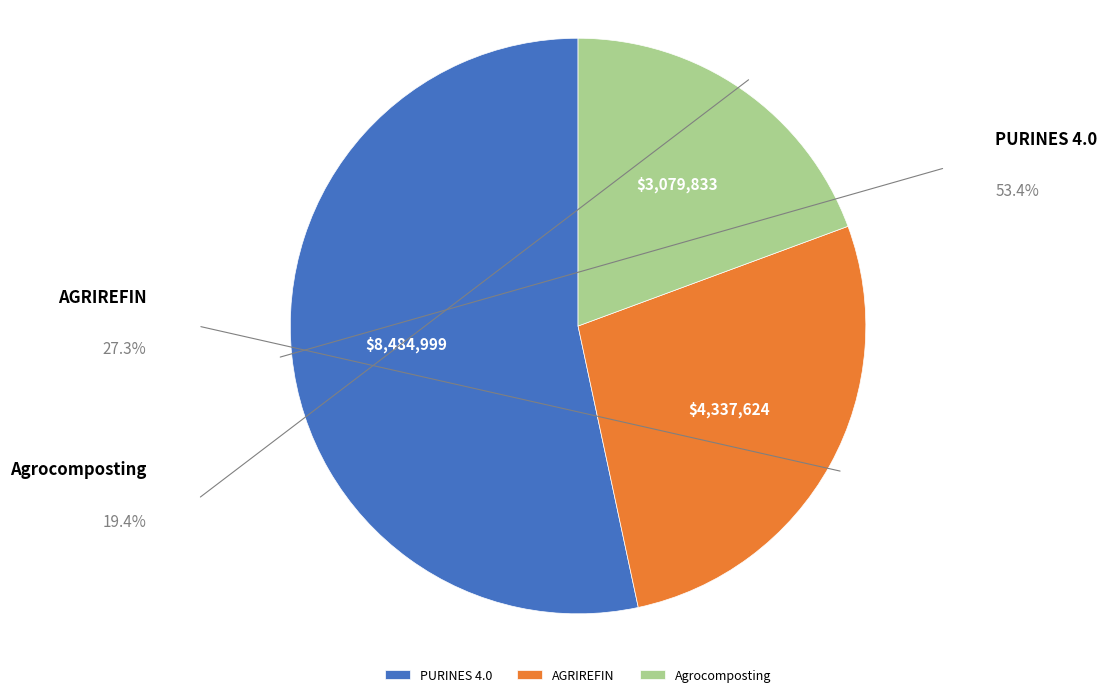

What percentage is the PURINES 4.0 slice, to the nearest percent?

53%